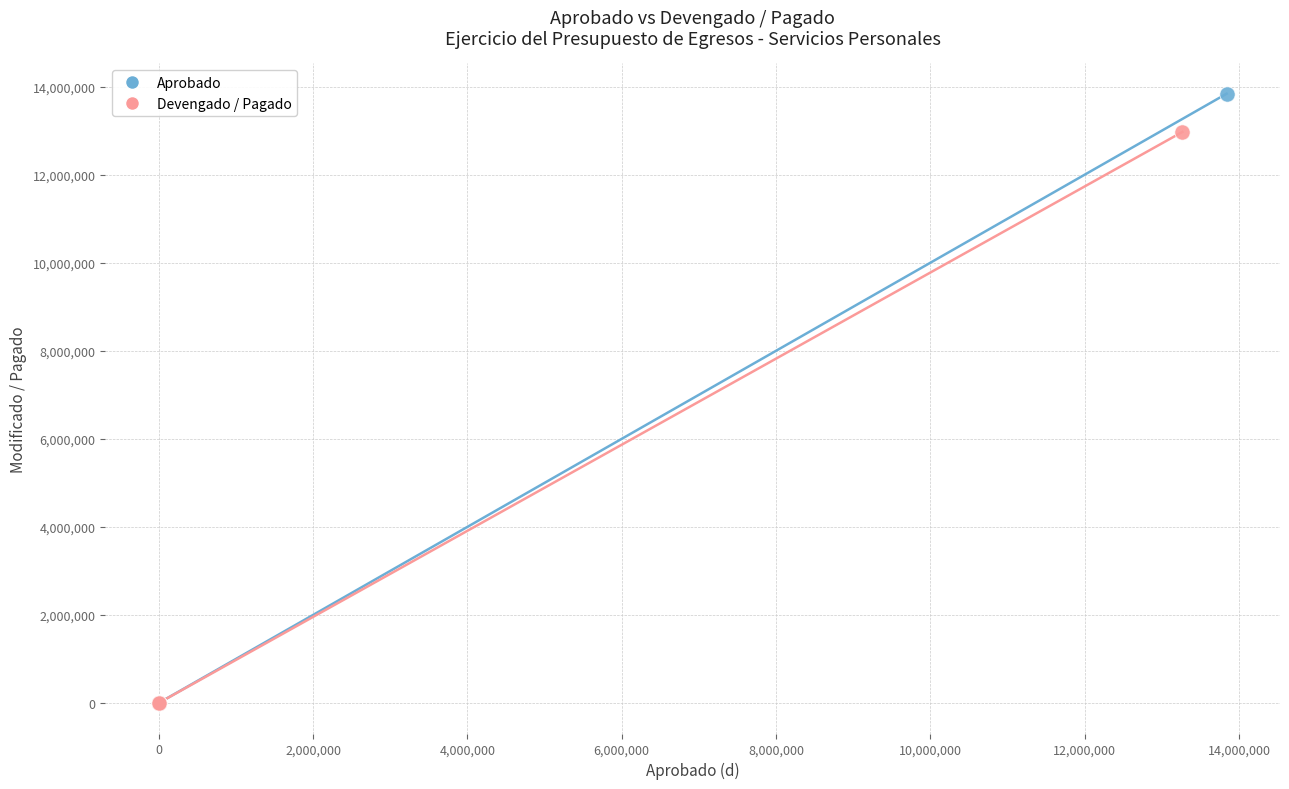

What are all the series names shown in the legend?

Aprobado, Devengado / Pagado